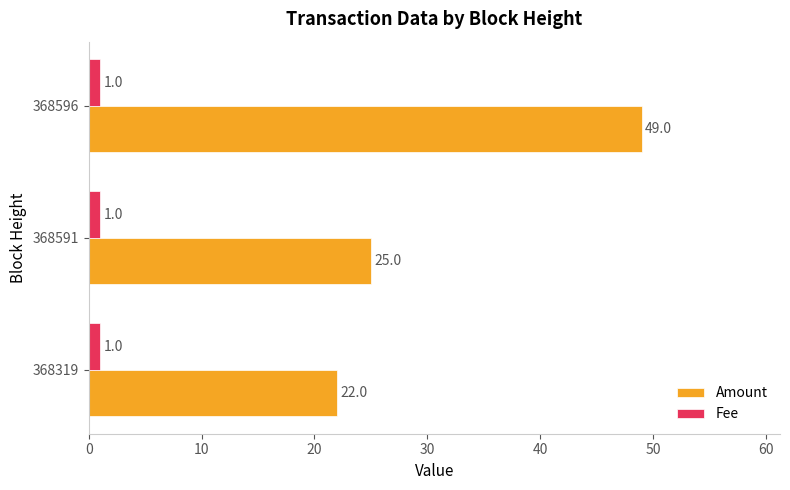

At which label is Amount closest to 35?

368591